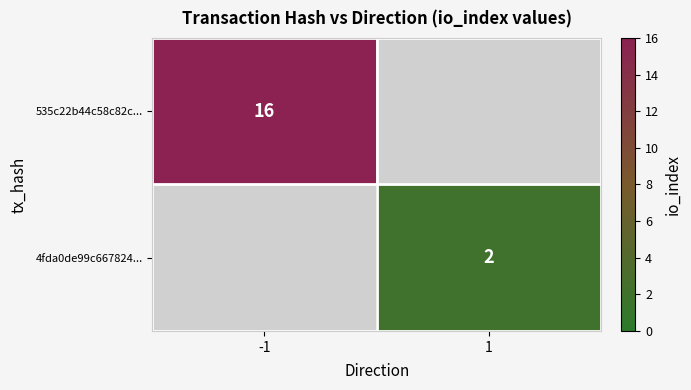

The value of 535c22b44c58c82c... at -1 is 7. True or false?

False